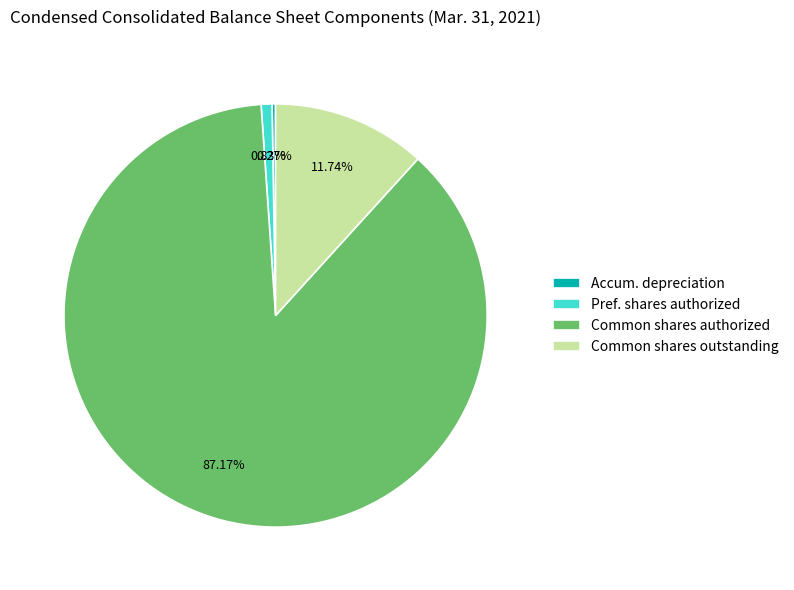

Which slice is the largest?

Common shares authorized